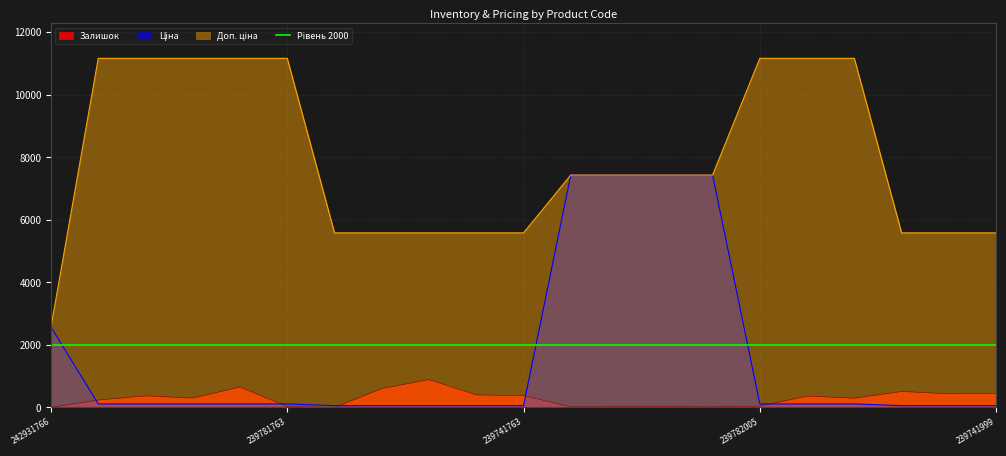

List the series in order of their peak value, highest first.

Доп. ціна, Ціна, Залишок